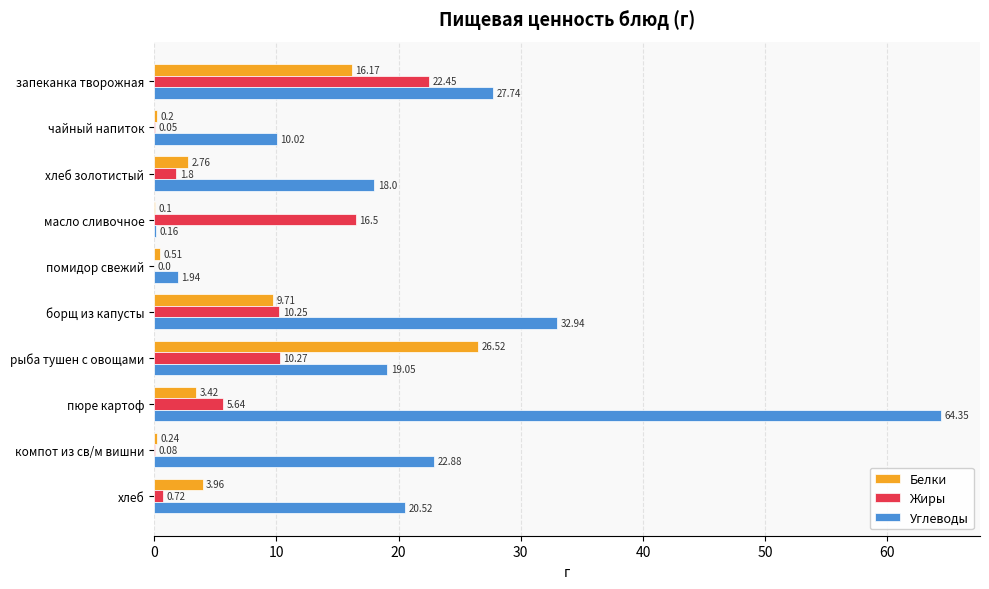

Which series changed the most between запеканка творожная and хлеб золотистый?

Жиры